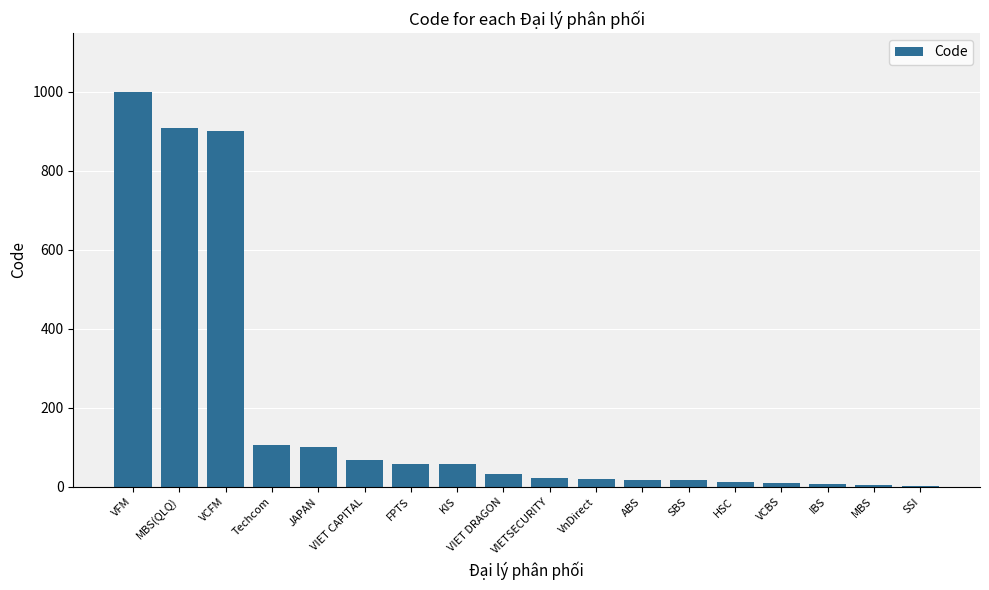

Read the value at VIETSECURITY.

23